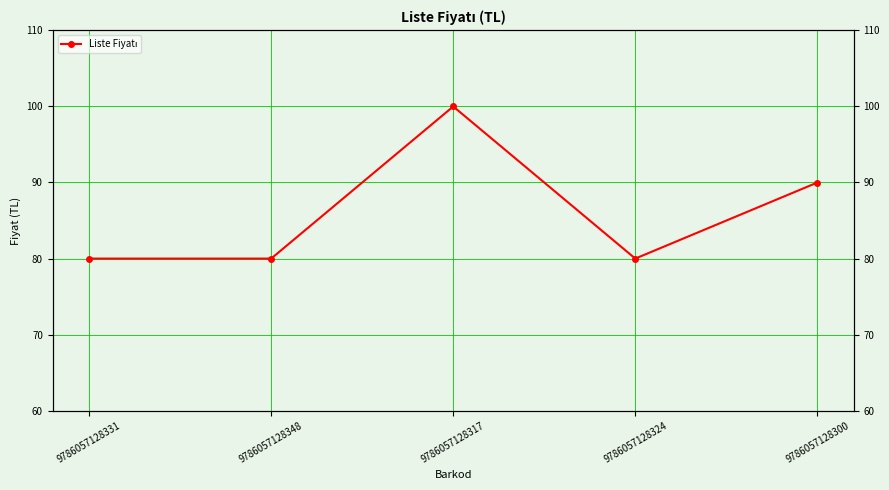

What is the sum of the values at 9786057128331 and 9786057128300?

170.0